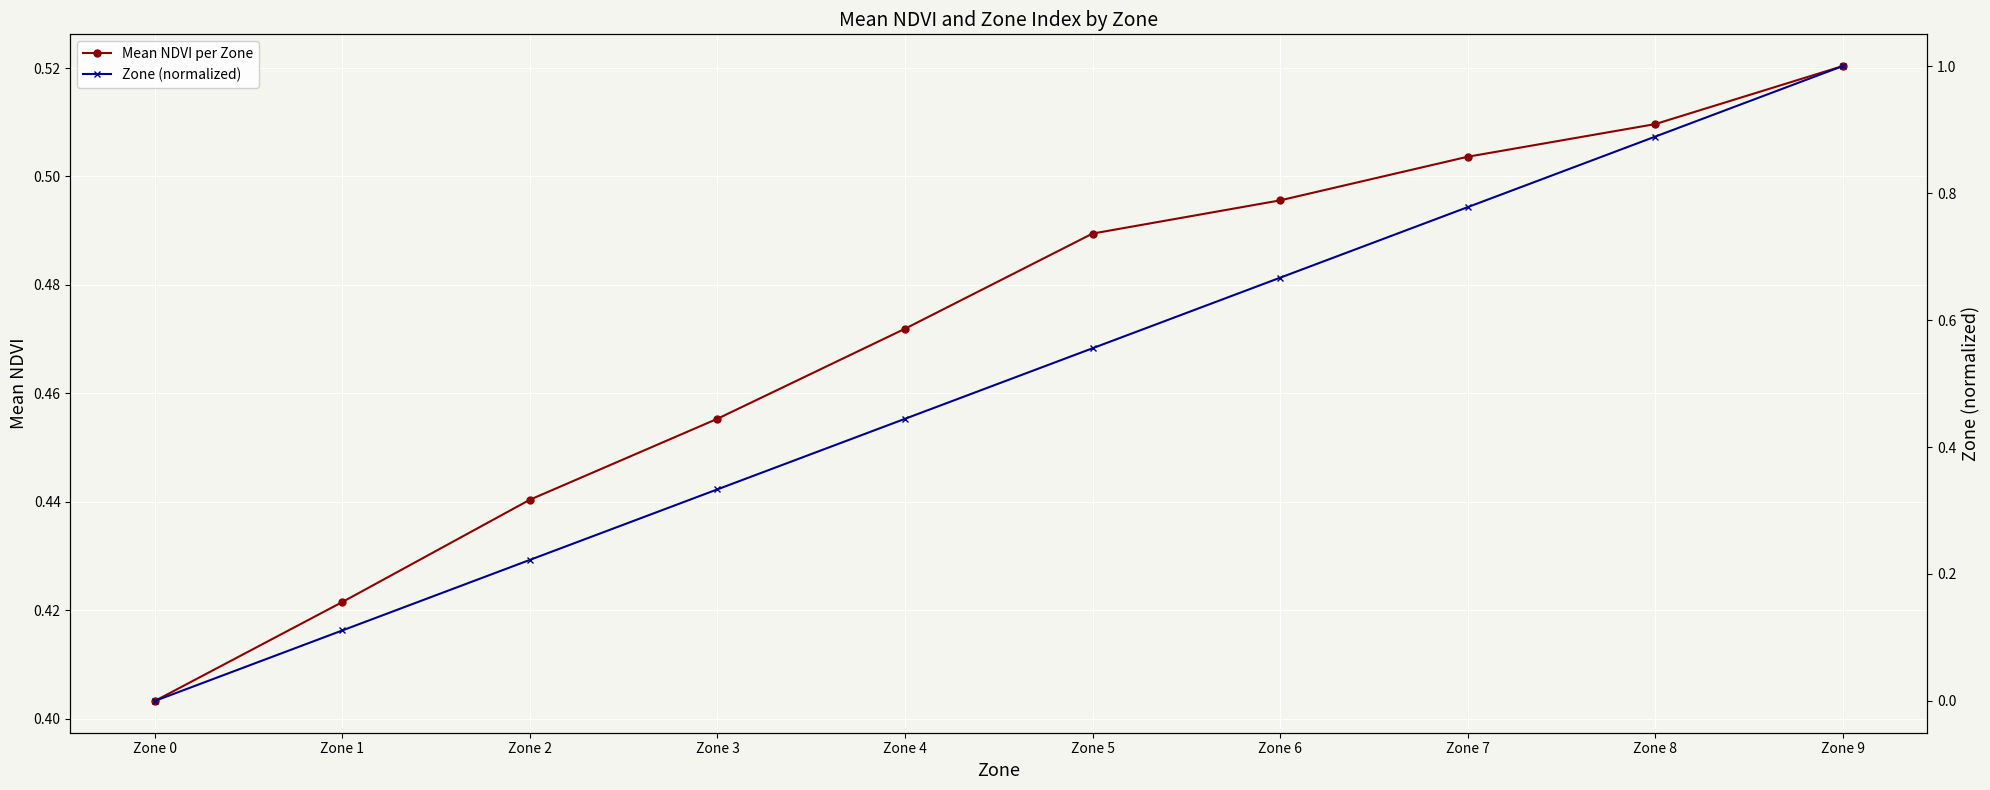

What is the total value across all series at Zone 8?

1.4